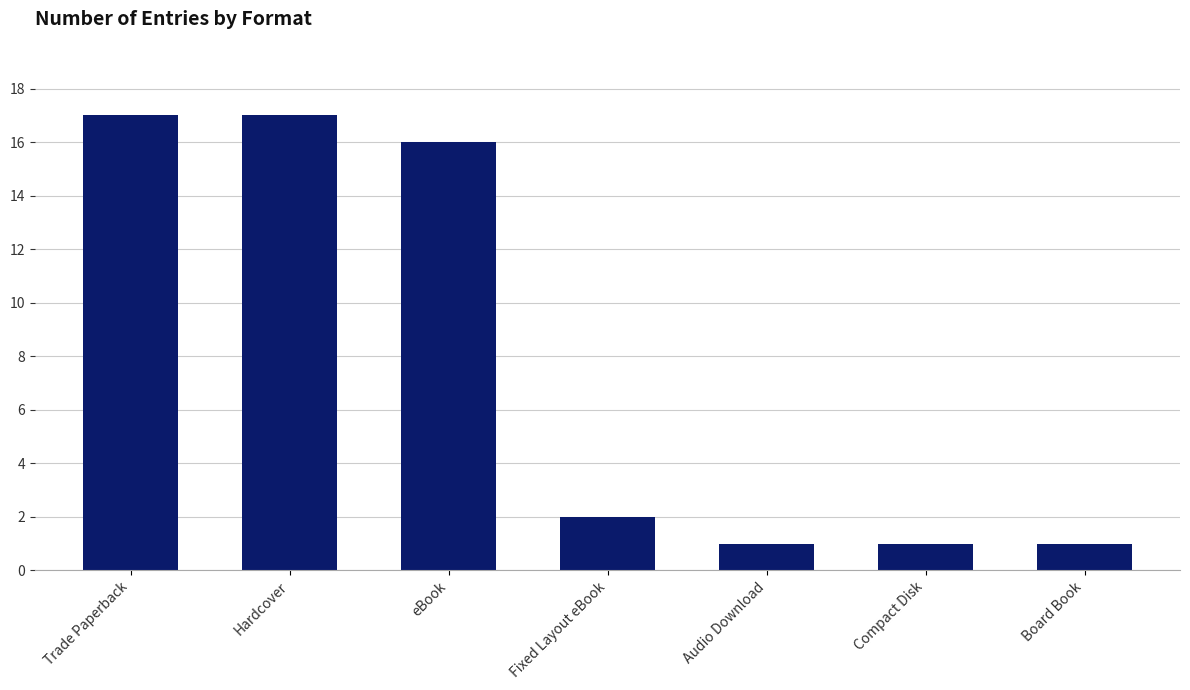

Reading right to left, what are all the values shown in this chart?

1	1	1	2	16	17	17